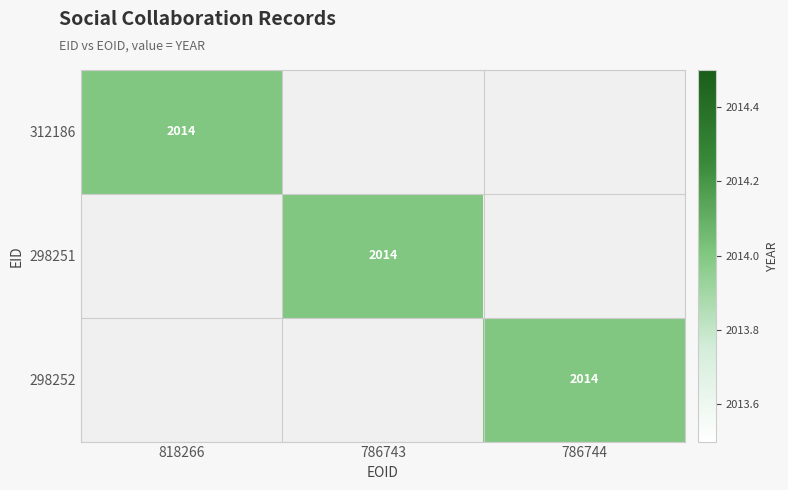

Which has a higher value, 786744 or 818266?

818266